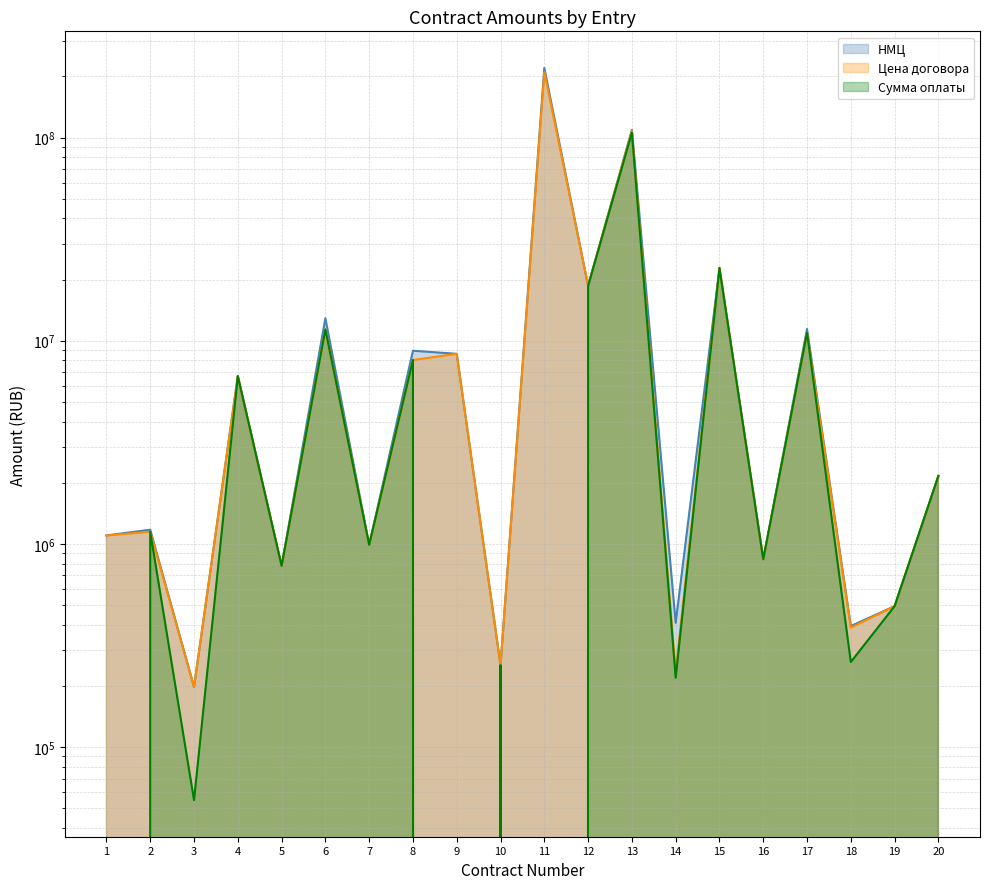

After their last crossing, which series has the higher values: Цена договора or НМЦ?

Цена договора